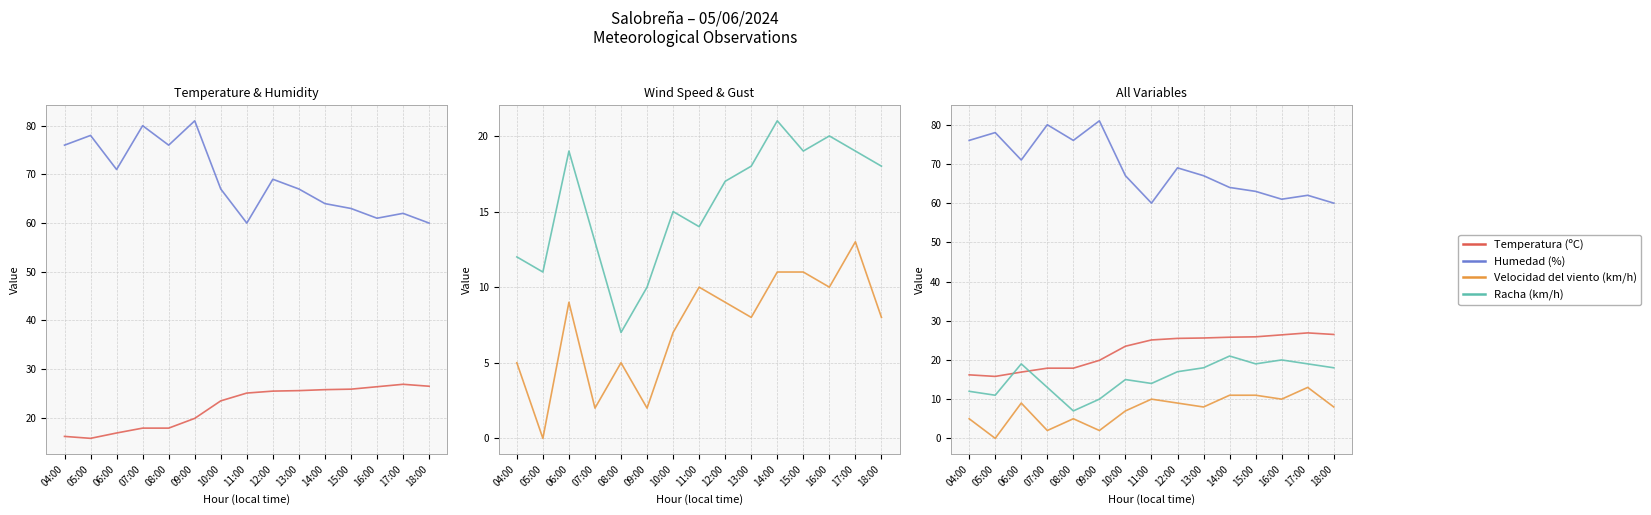

What is the approximate value of Humedad (%) at 07:00?

80.0